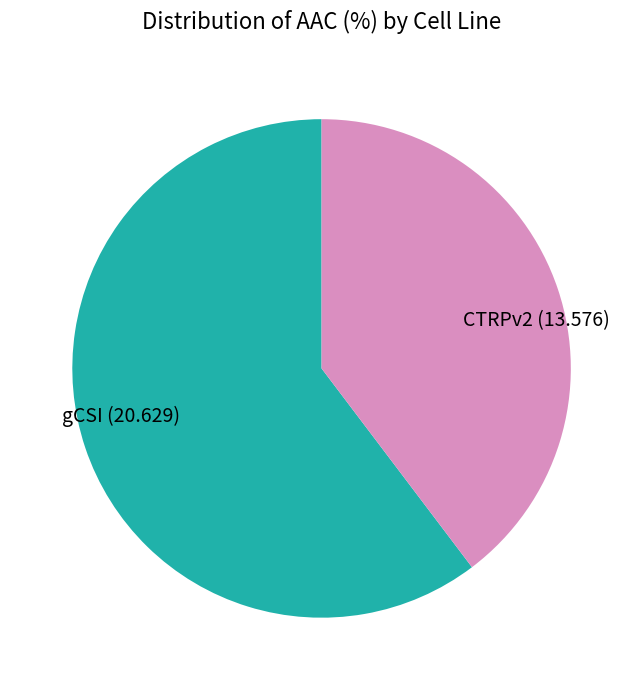

Rank the categories by value from highest to lowest.

gCSI, CTRPv2